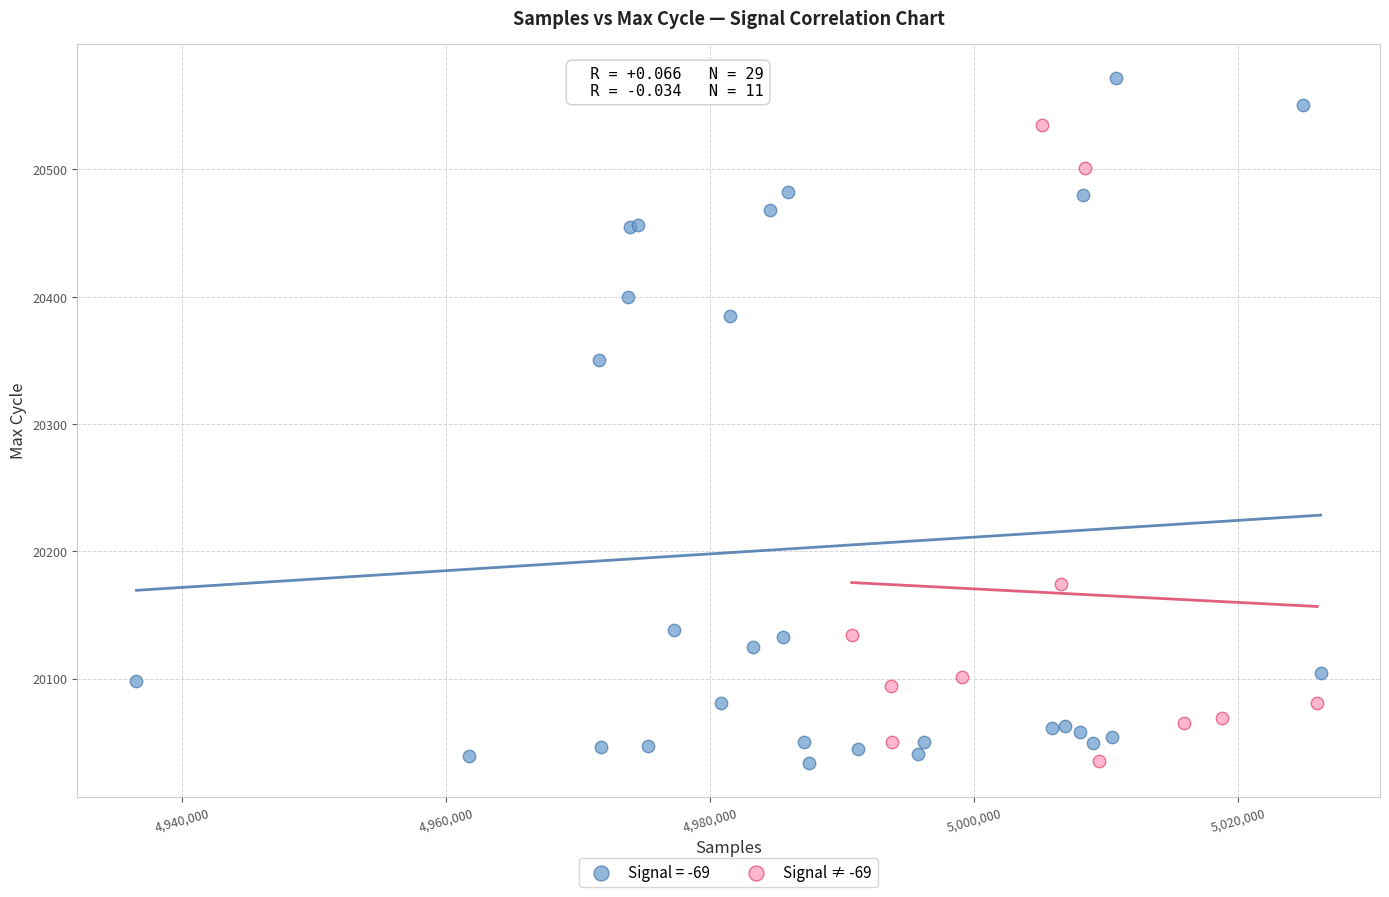

Which series contains the highest Y value?

Signal = -69